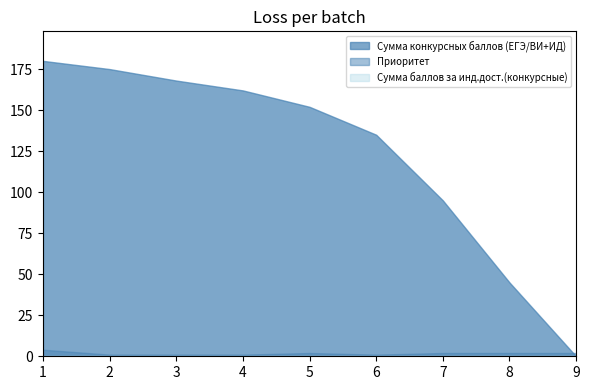

Which series changed the most between 1 and 2?

Сумма конкурсных баллов (ЕГЭ/ВИ+ИД)